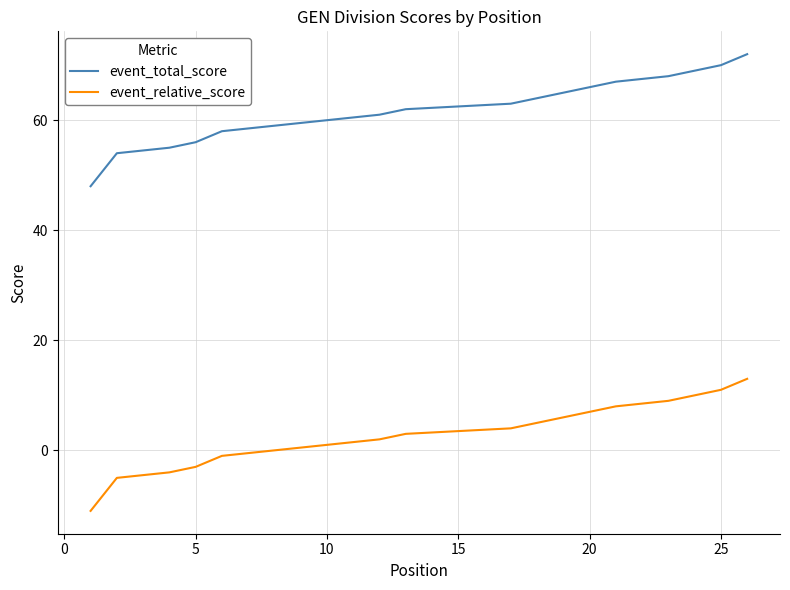

Rank the series by their maximum value, from lowest to highest.

event_relative_score, event_total_score